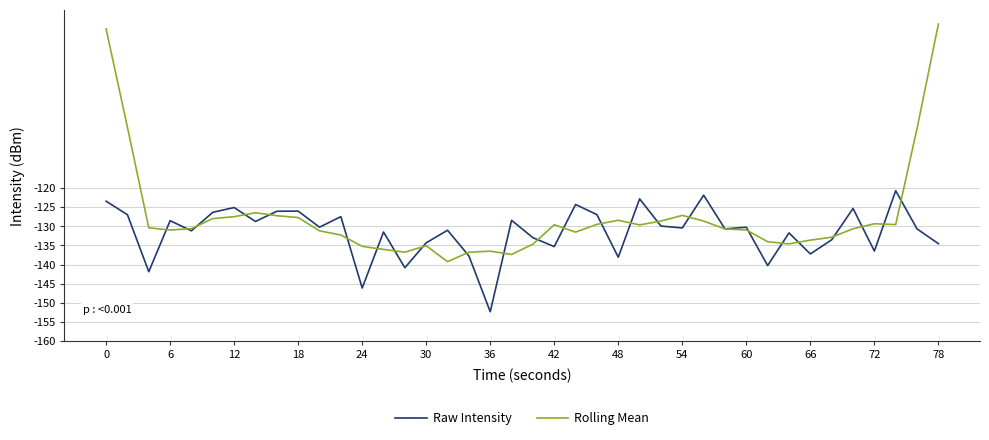

What is the difference between the maximum and minimum values in the Rolling Mean series?

62.1